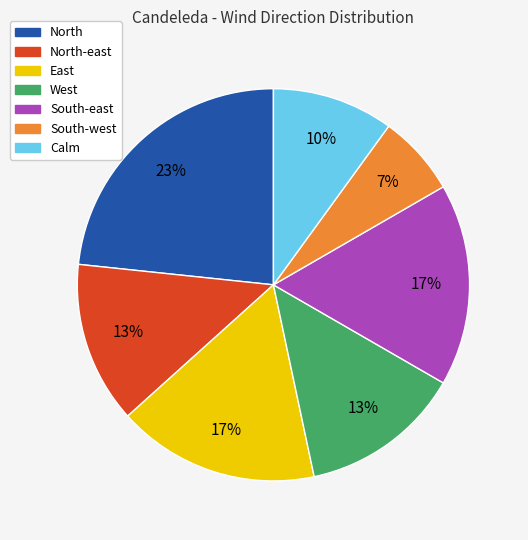

To the nearest percent, what is the average slice percentage?

14%